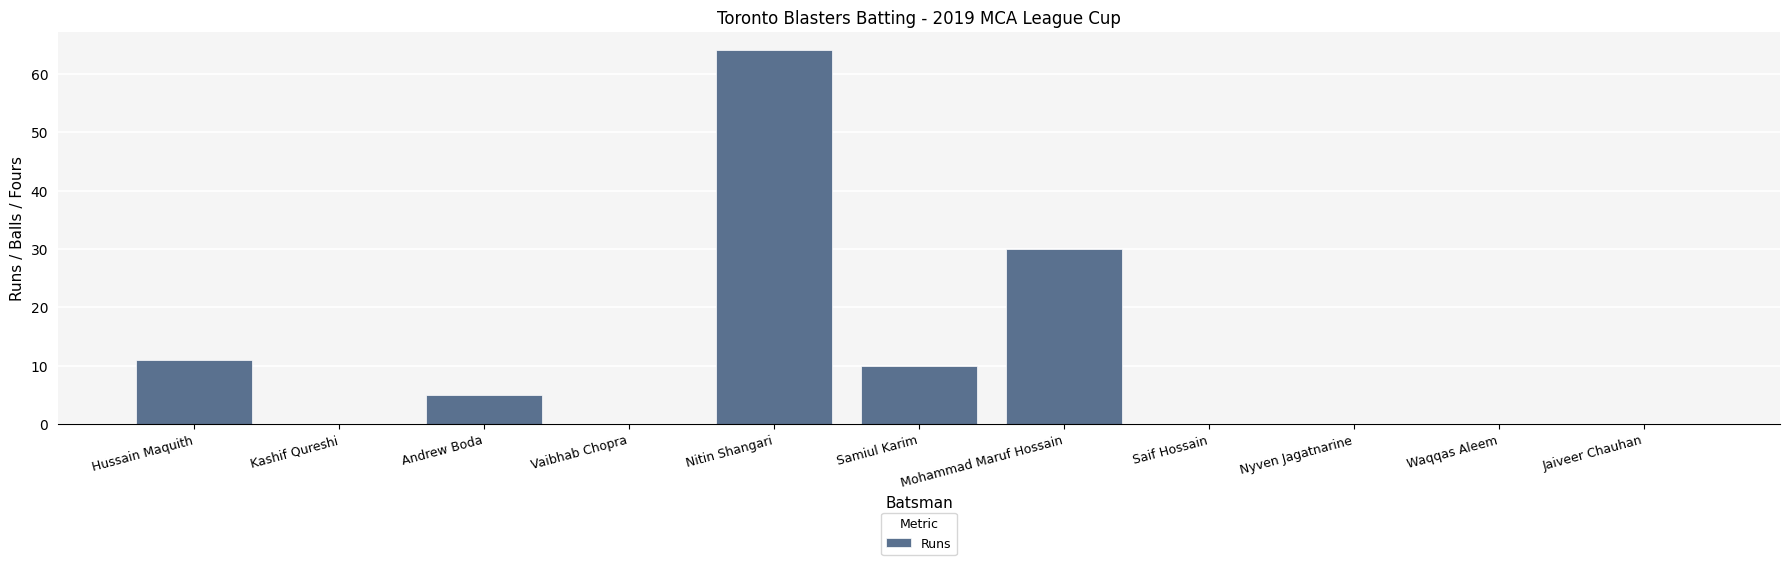

What is the sum of all values?

120